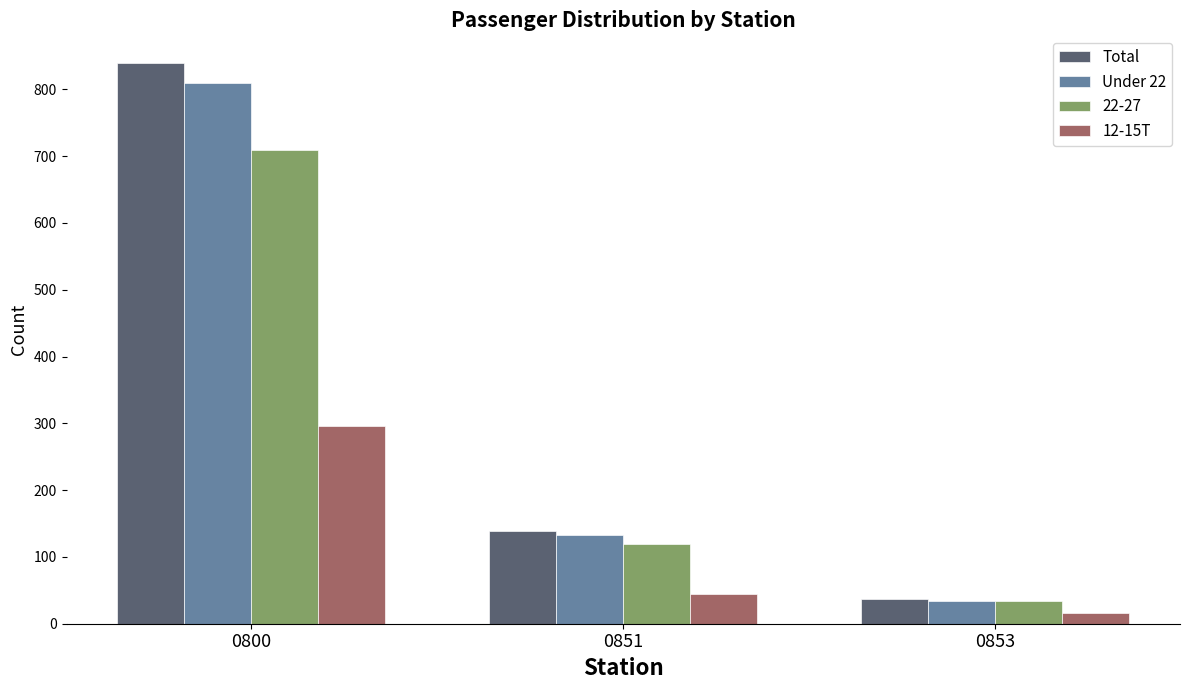

Reading left to right, extract all data points from this chart.

Total: 0800=839	0851=139	0853=37
Under 22: 0800=809	0851=133	0853=34
22-27: 0800=709	0851=119	0853=34
12-15T: 0800=296	0851=45	0853=16